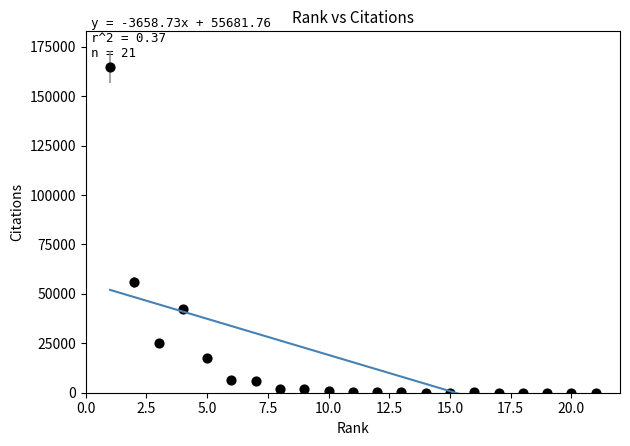

What Y value in the scatter plot is closest to 82433?

55952